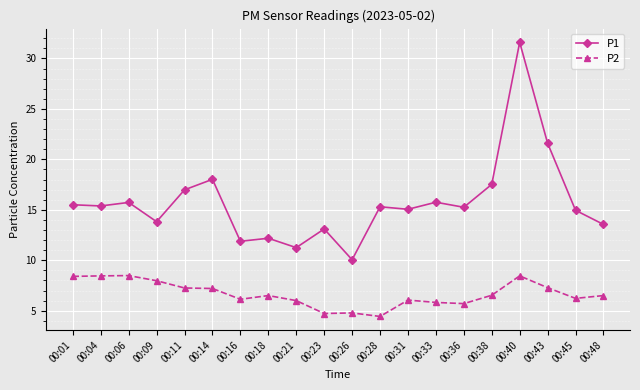

True or false: P1 and P2 intersect in this chart.

False